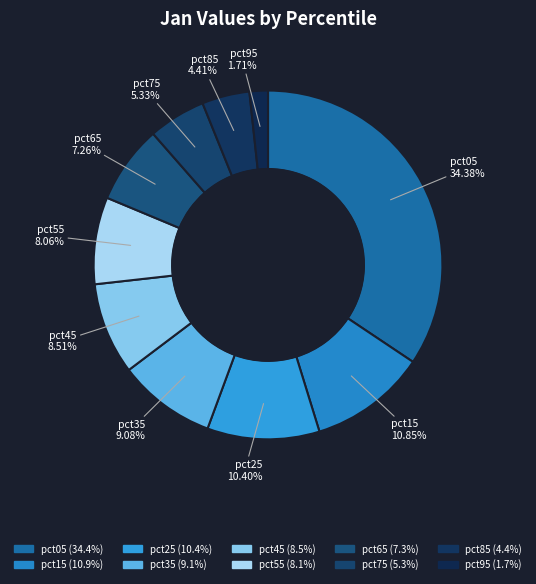

Is pct95 the majority of the pie?

No